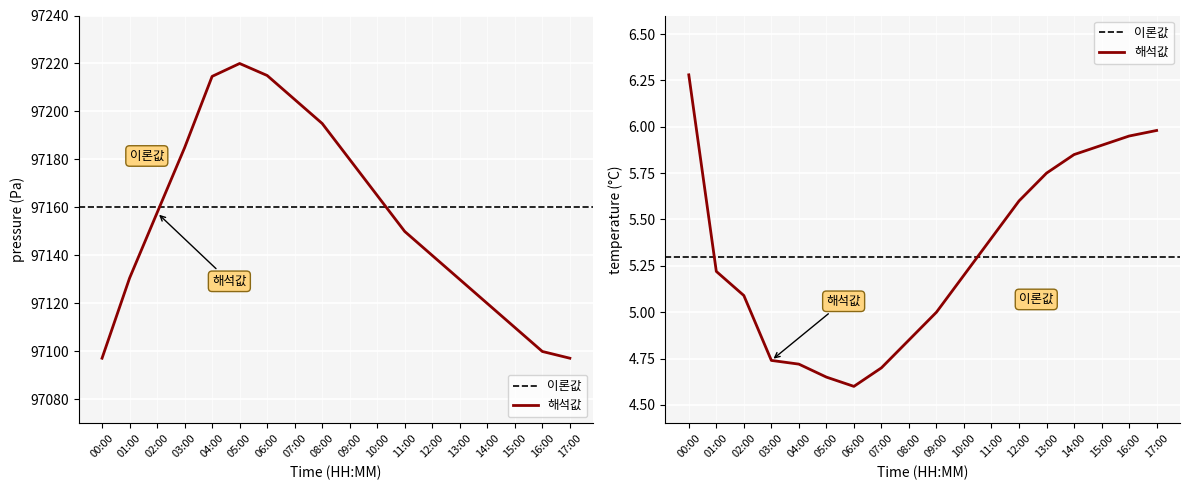

What is the smallest value displayed?

4.6